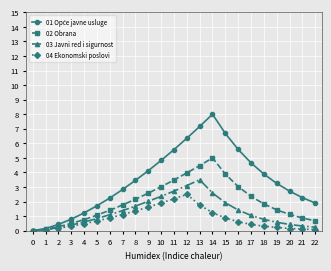

What is the maximum value shown in the chart?

8.0